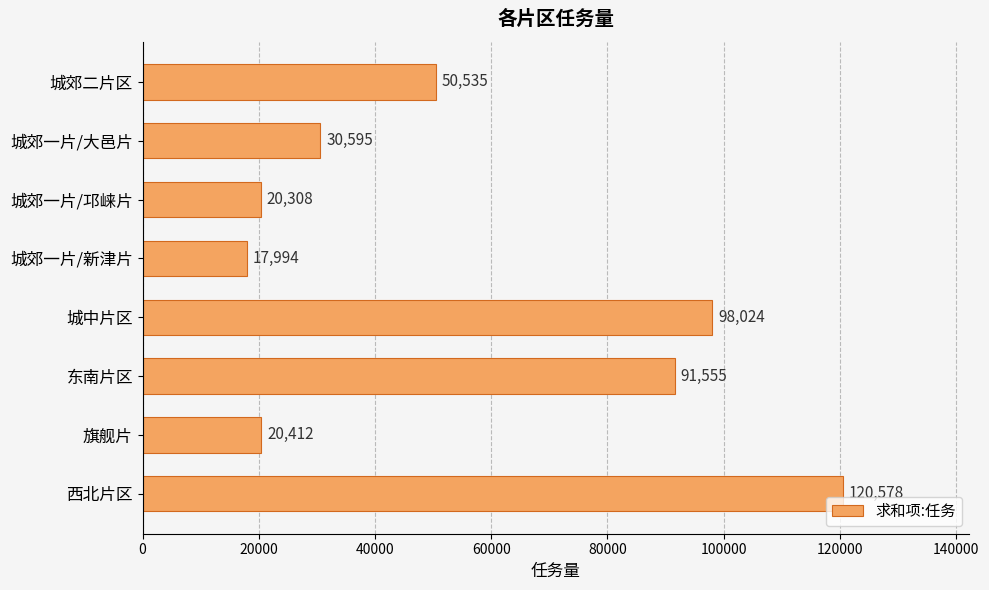

What is the average value?

56250